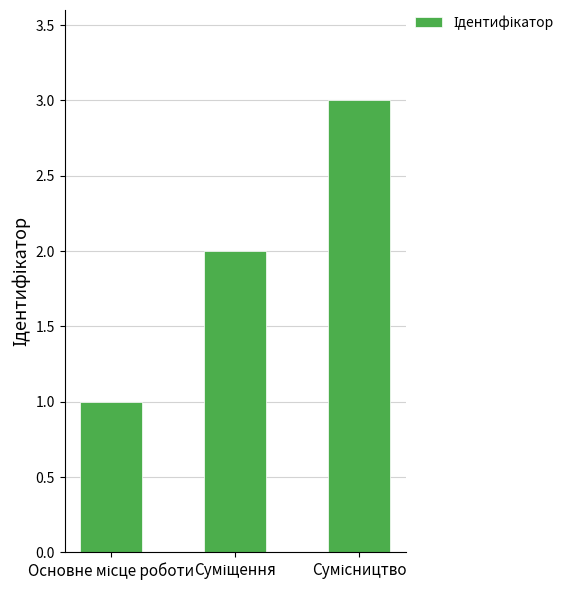

What is the maximum value shown in the chart?

3